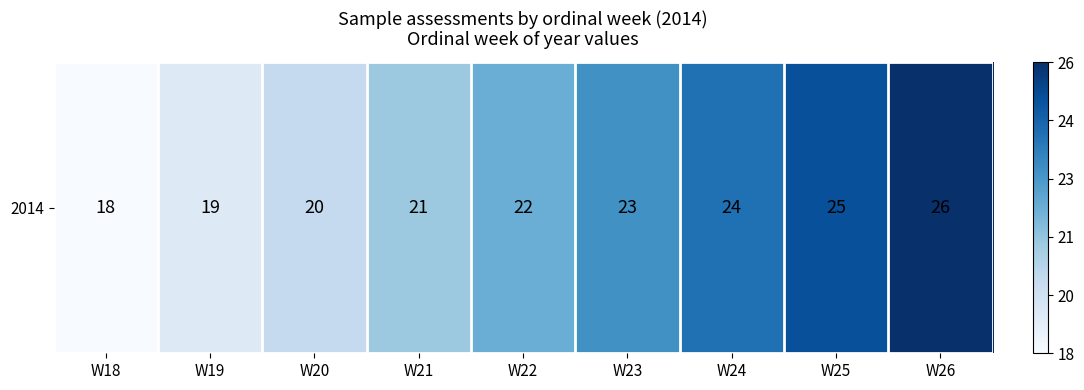

What is the minimum value shown in the chart?

18